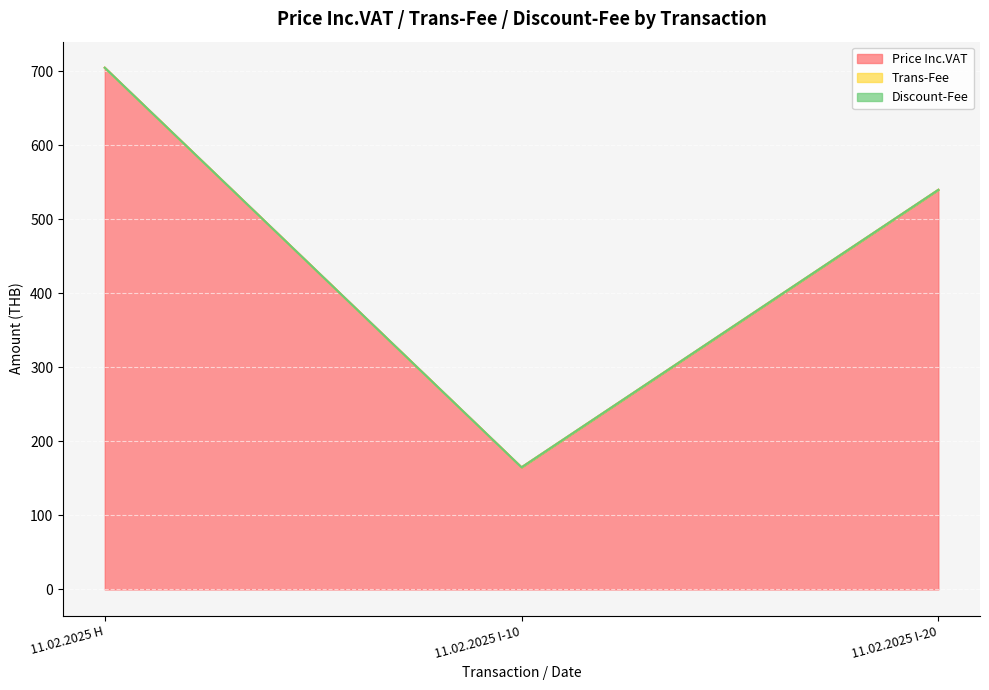

Is it true that Price Inc.VAT equals 705 at 11.02.2025 H?

True